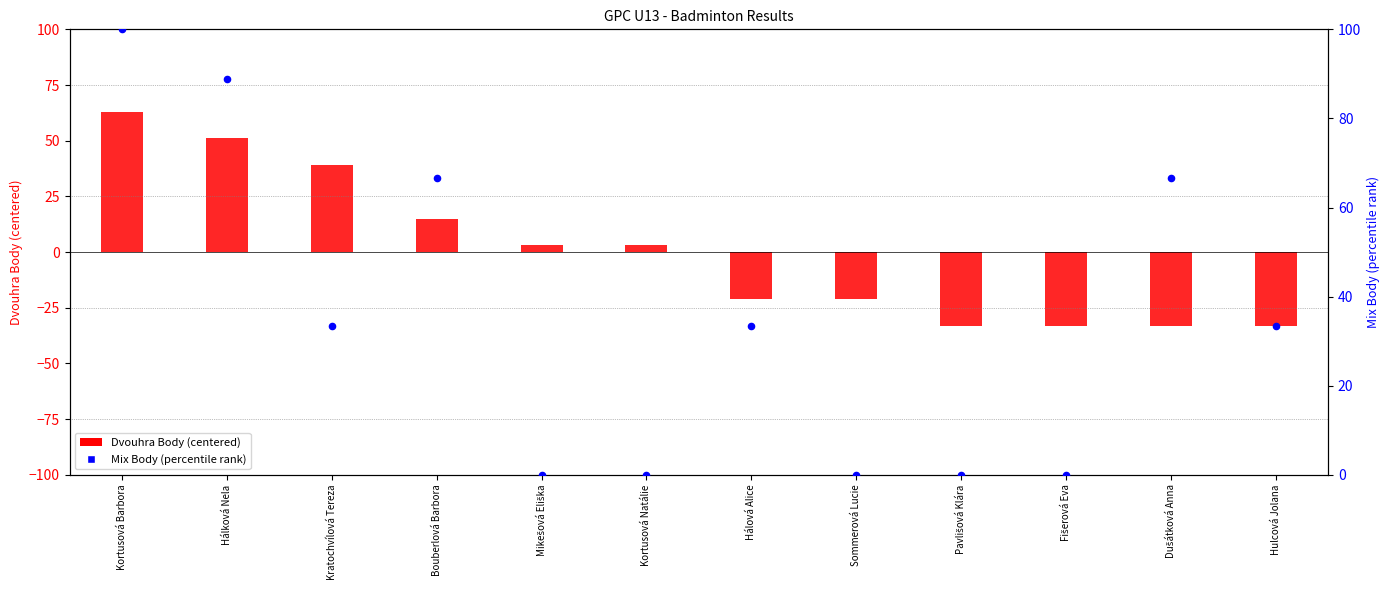

Which series contains the lowest Y value?

Dvouhra Body (centered)